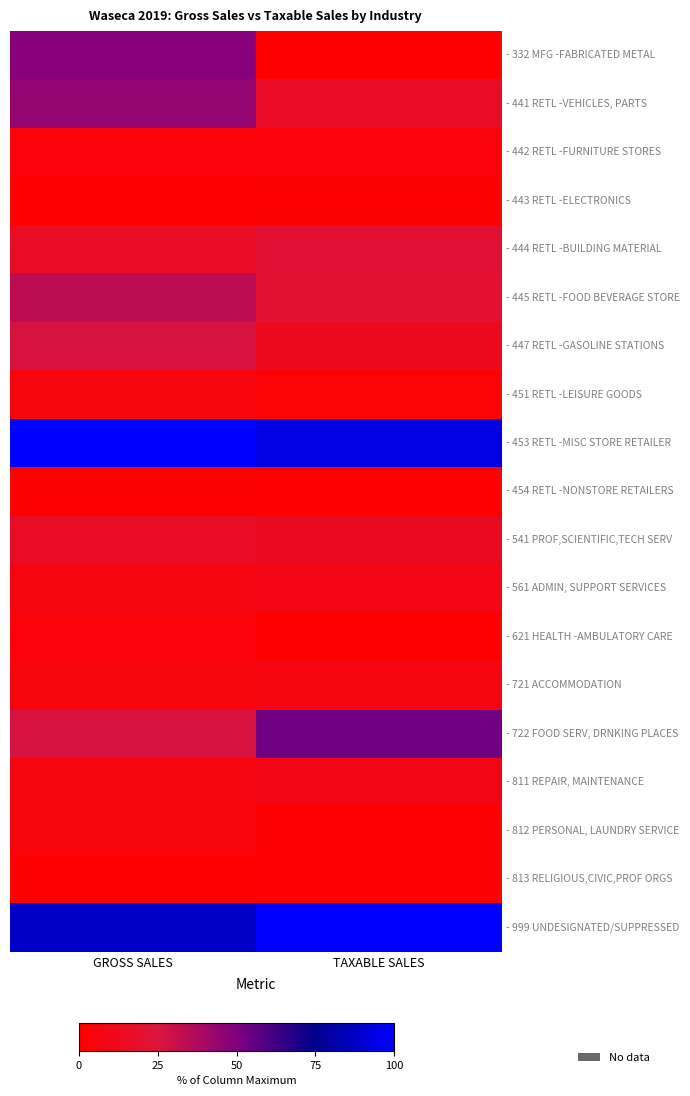

At how many categories does at least one series exceed 29?

2